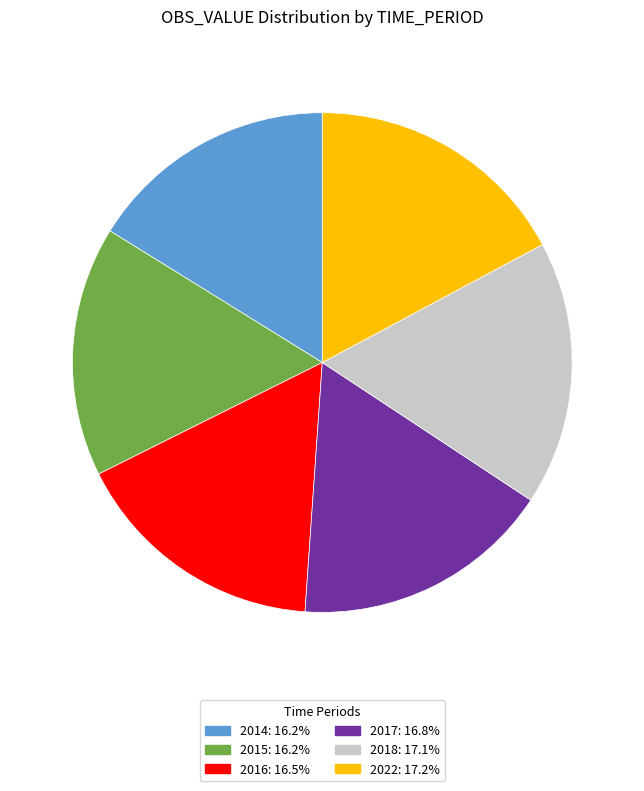

Approximately how many times larger is the value at 2018: 17.1% compared to 2017: 16.8%?

1.0